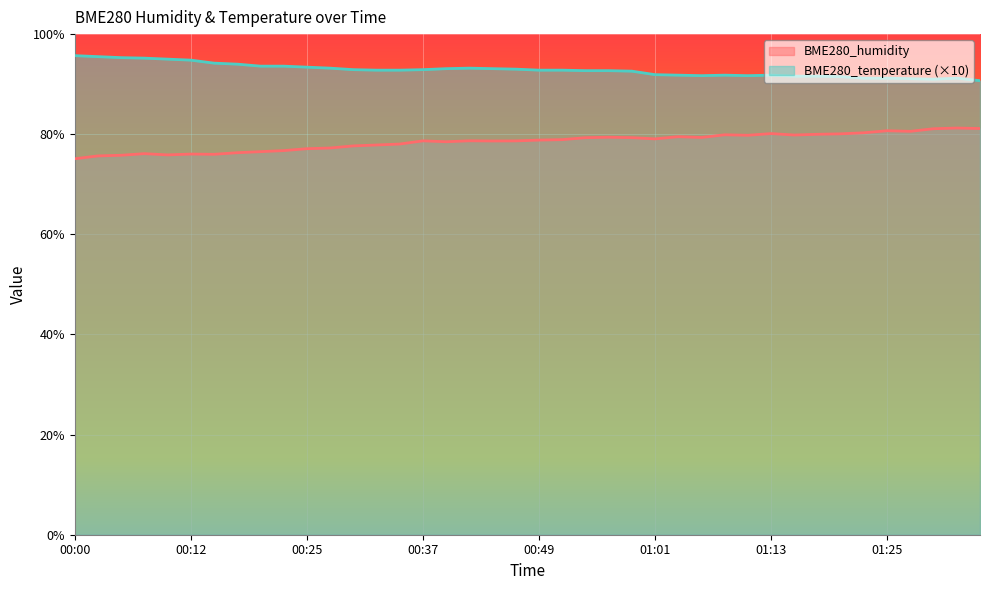

How many values in the BME280_temperature series are below 92?

15